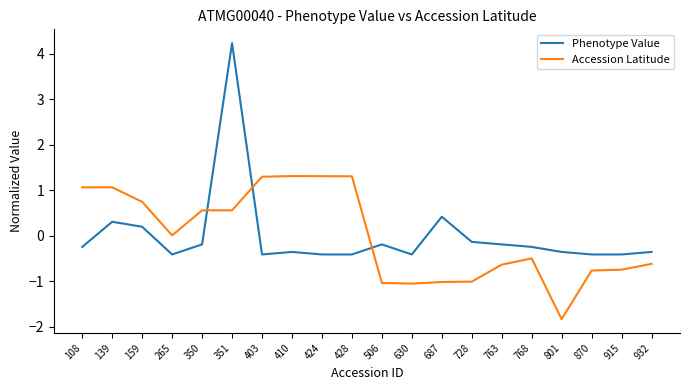

True or false: Accession Latitude and Phenotype Value cross at least once.

True